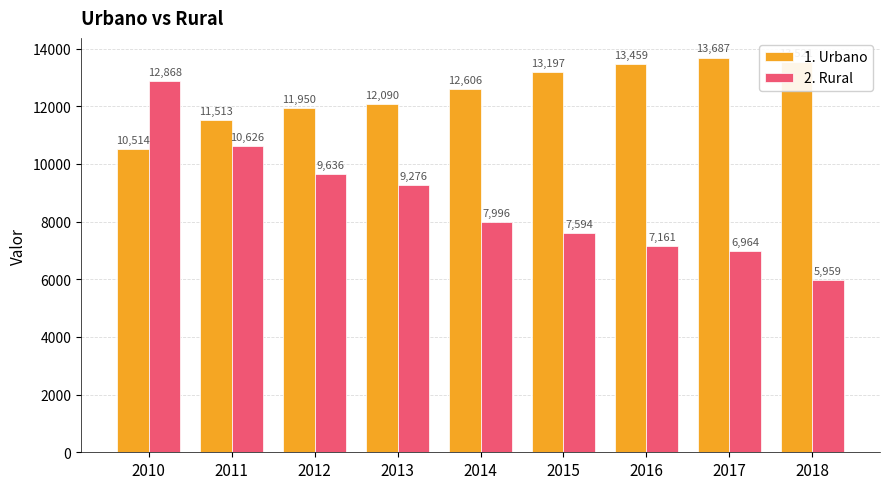

Rank the categories by 1. Urbano value from lowest to highest.

2010, 2011, 2012, 2013, 2014, 2015, 2016, 2018, 2017